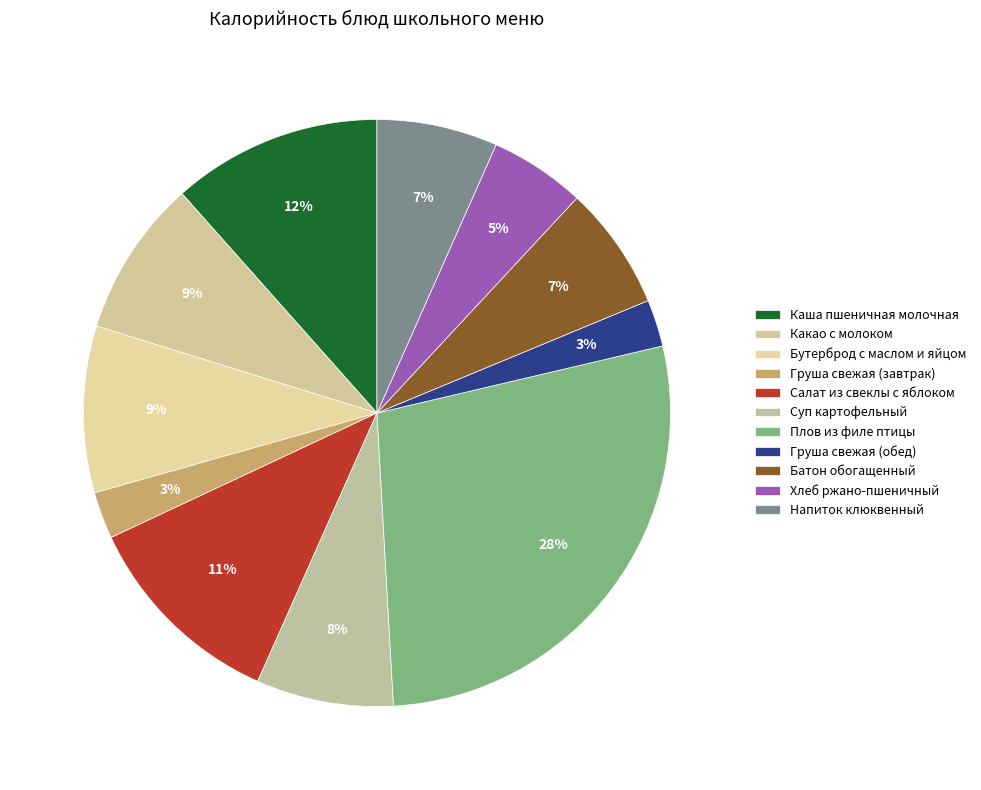

Is there a majority slice in this chart?

No